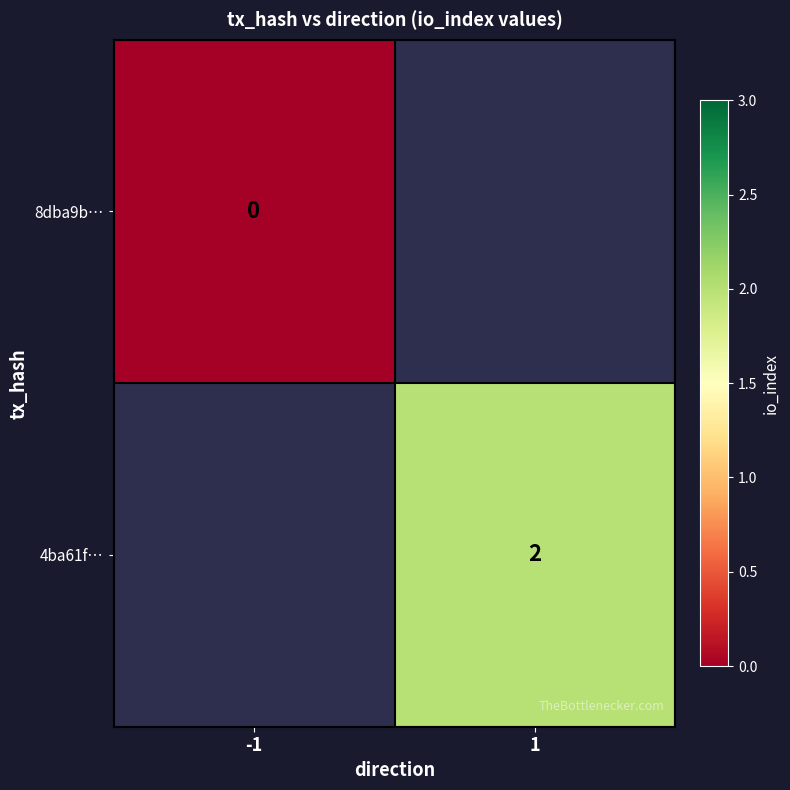

The 4ba61f… series shows 0 at 1. True or false?

False